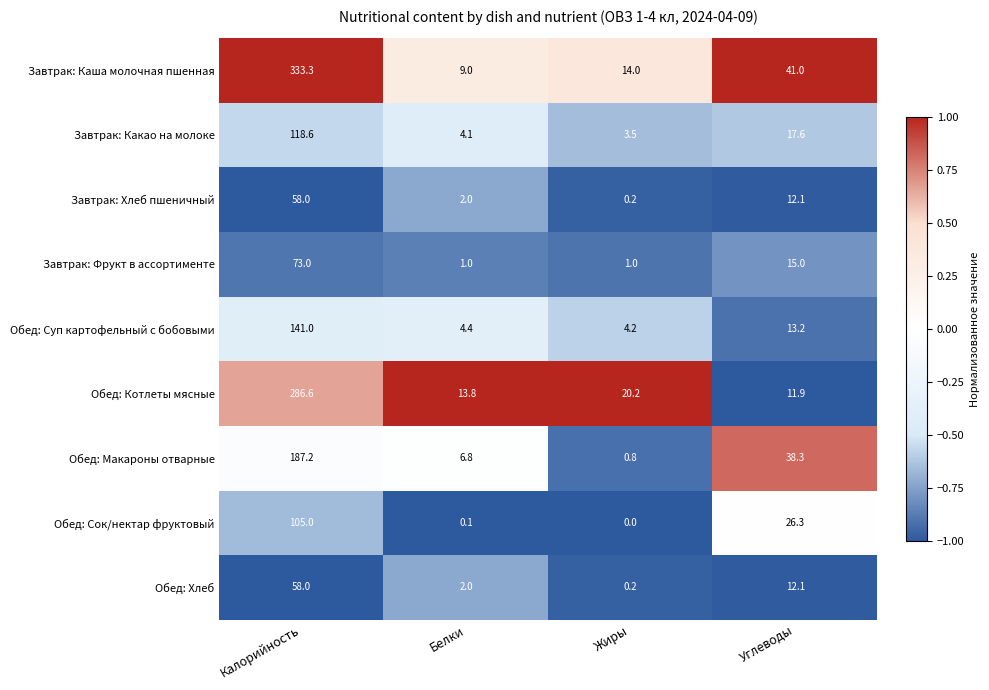

Count the number of data series in this chart.

9